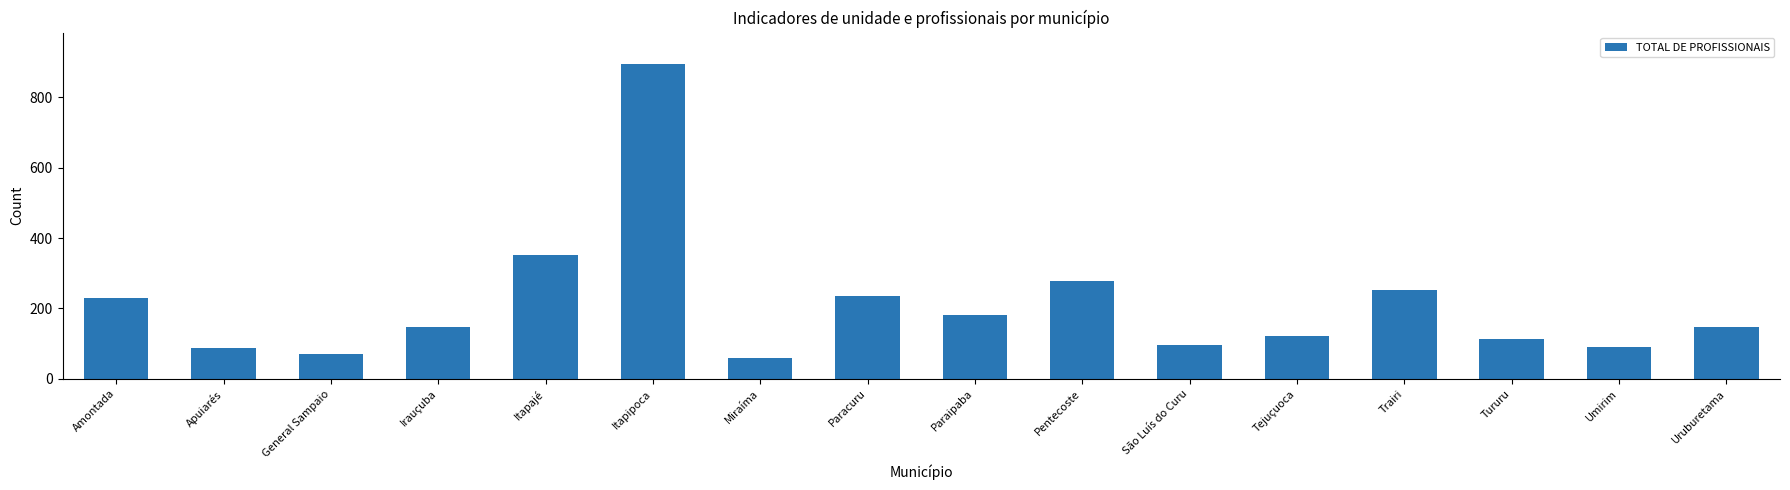

What is the label of the 16th bar from the left?

Uruburetama